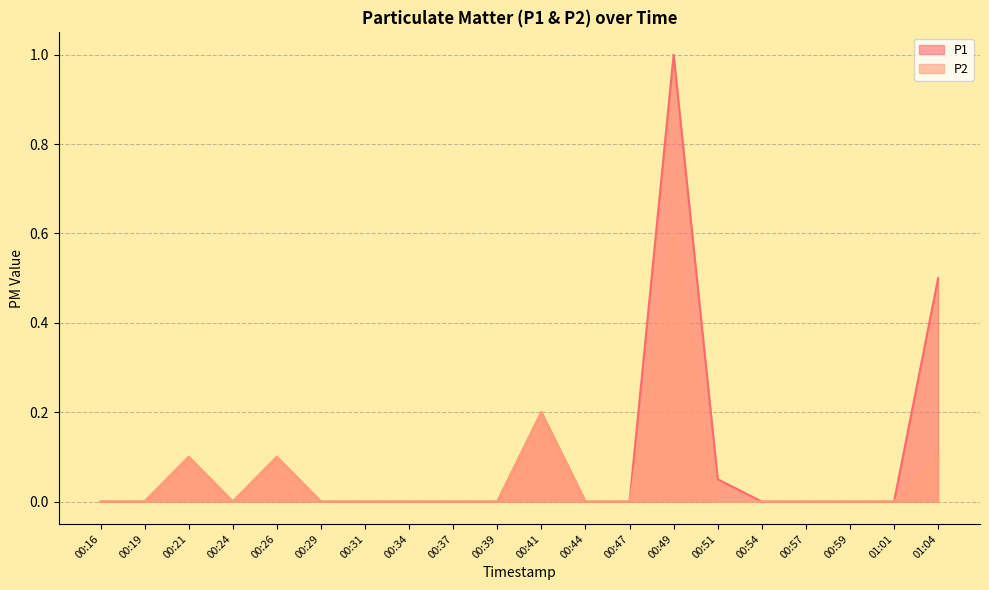

What is the label of the 13th point from the left?

00:47